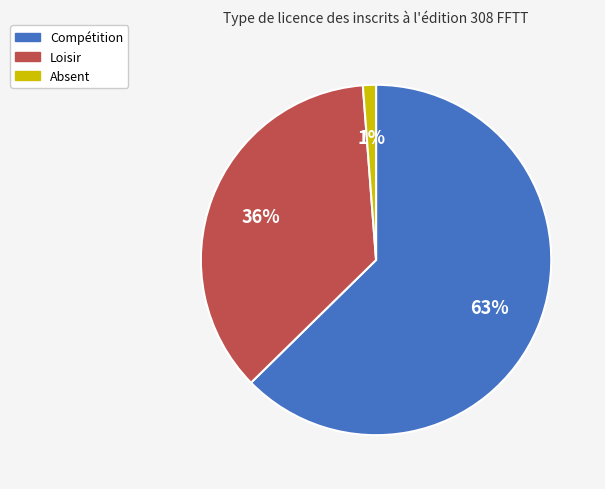

To the nearest percent, what percentage of the pie is Loisir?

36%